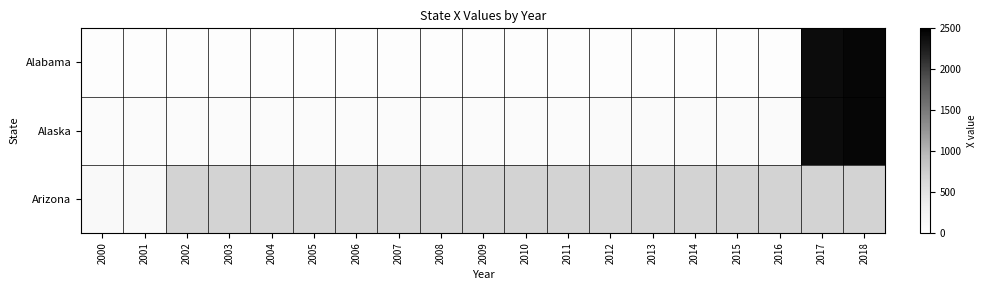

At how many categories does at least one series exceed 879?

2